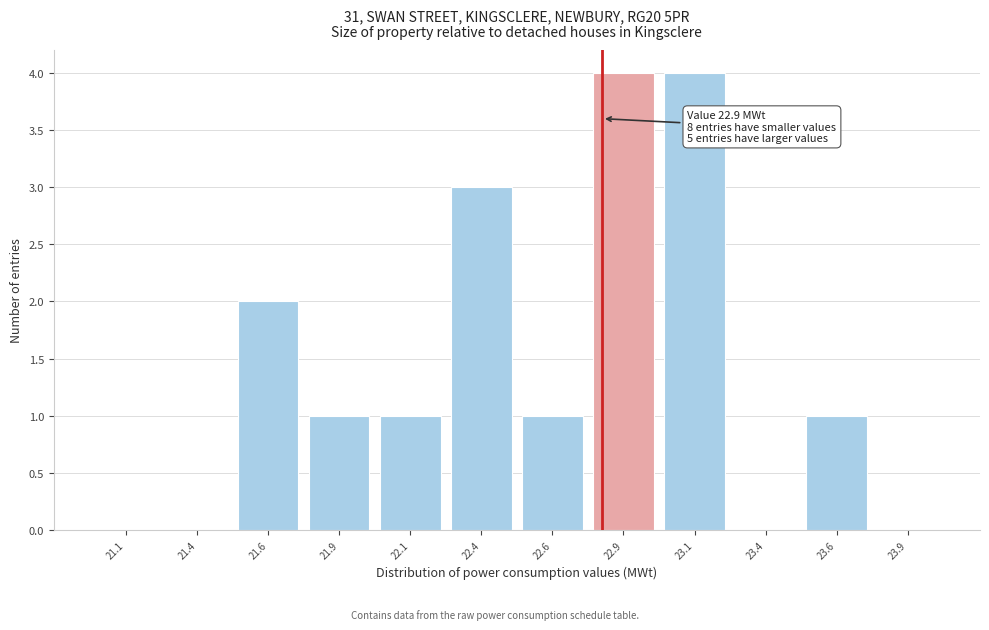

Reading right to left, list all the values displayed in this chart.

23.9=0	23.6=1	23.4=0	23.1=4	22.9=4	22.6=1	22.4=3	22.1=1	21.9=1	21.6=2	21.4=0	21.1=0